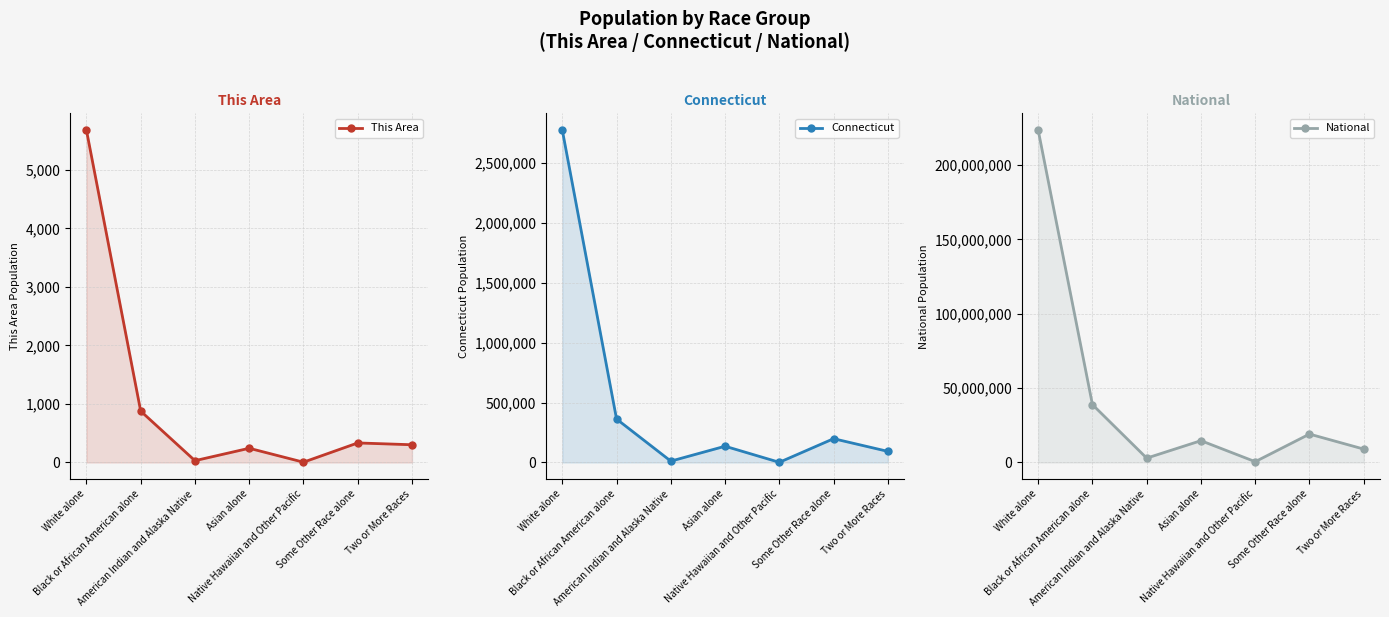

True or false: Connecticut and This Area intersect in this chart.

False